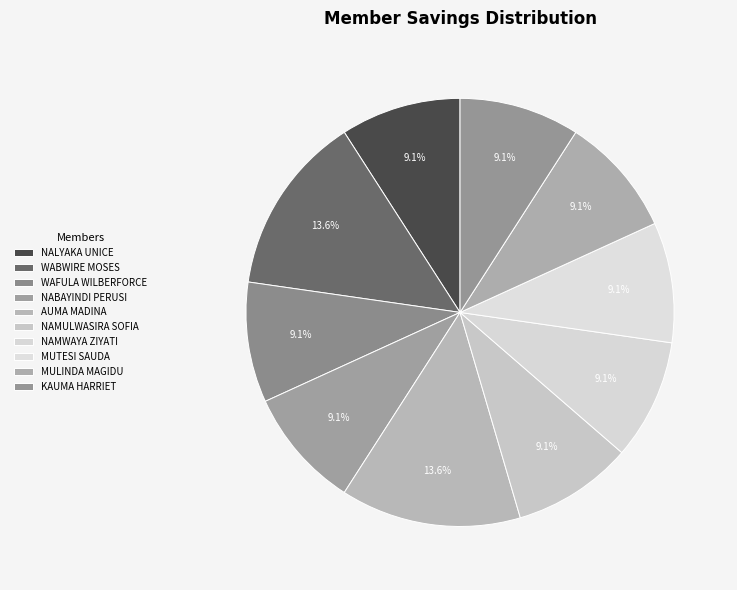

To the nearest percent, what portion does NAMWAYA ZIYATI represent?

9%